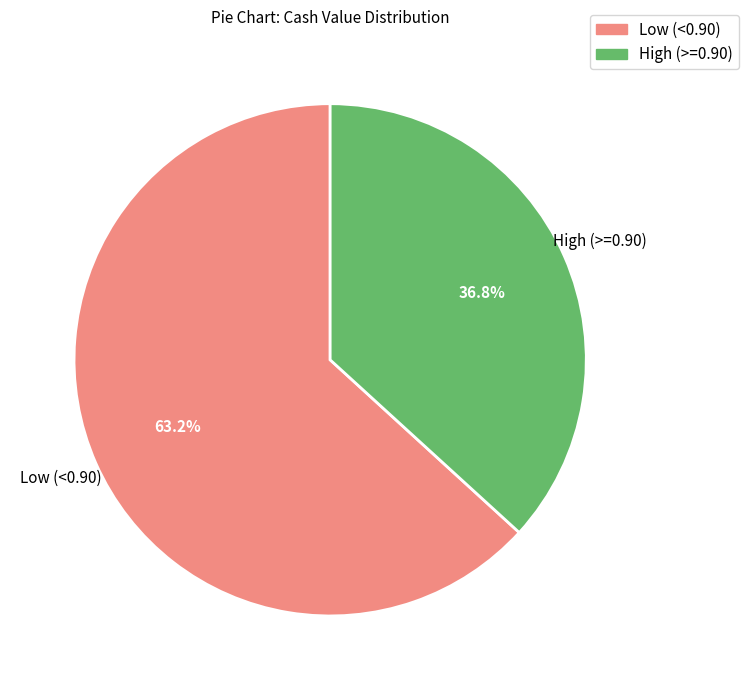

Is there any slice that represents more than half of the pie?

Yes